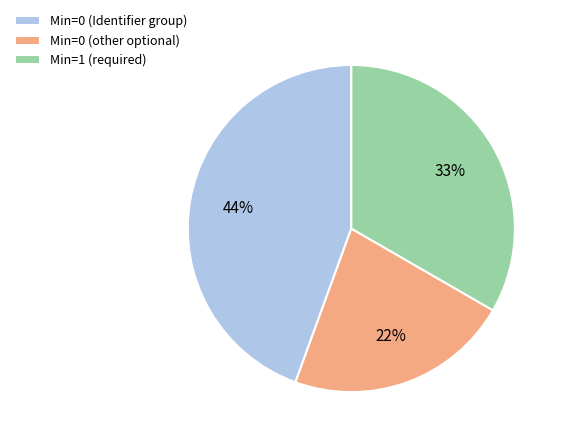

Count the number of slices in the pie.

3